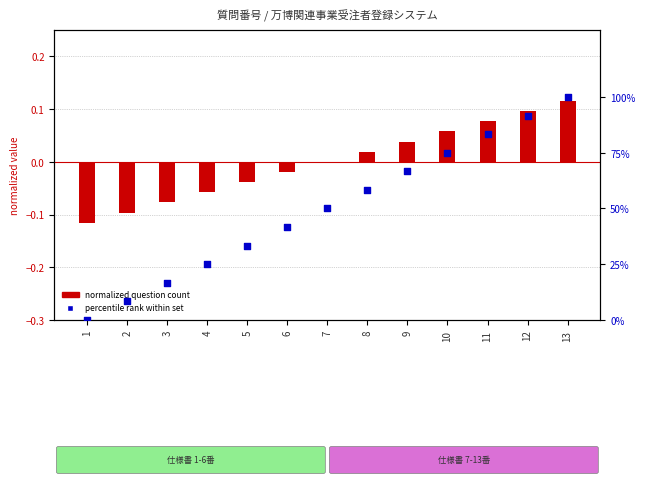

Is the value of question count (normalized) at 1 greater than the value of percentile rank at 2?

No